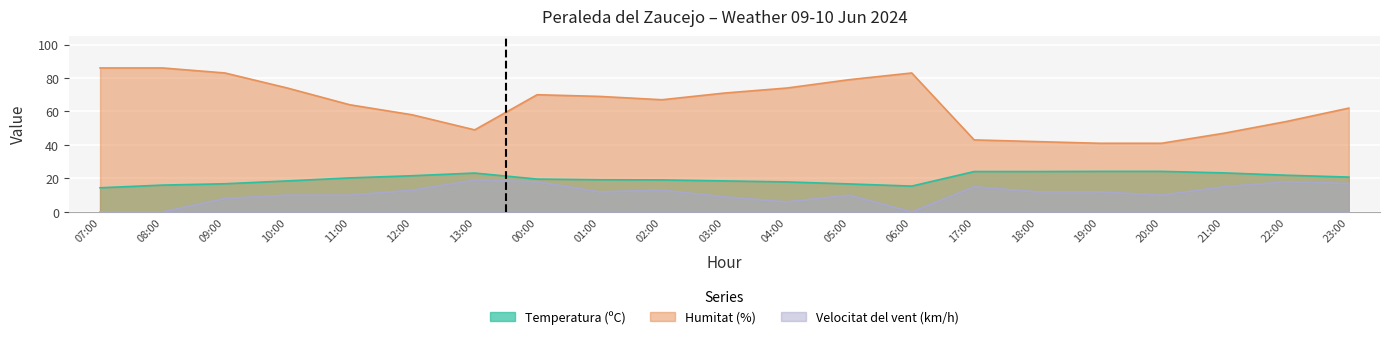

What is the value of the Humitat (%) point at the 2nd from the left?

86.0